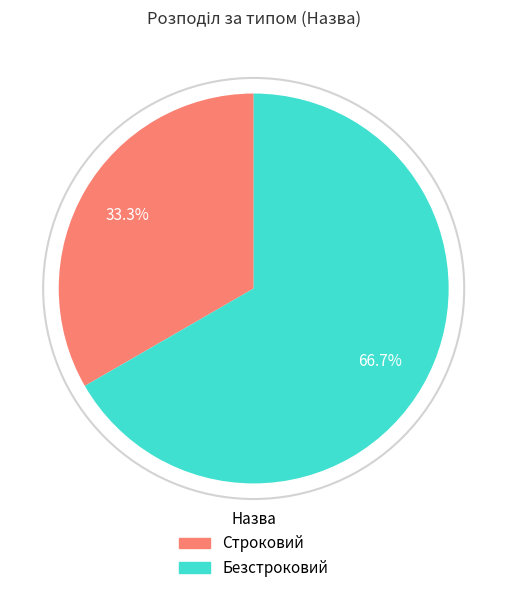

What percentage is NOT represented by Безстроковий?

33.3%